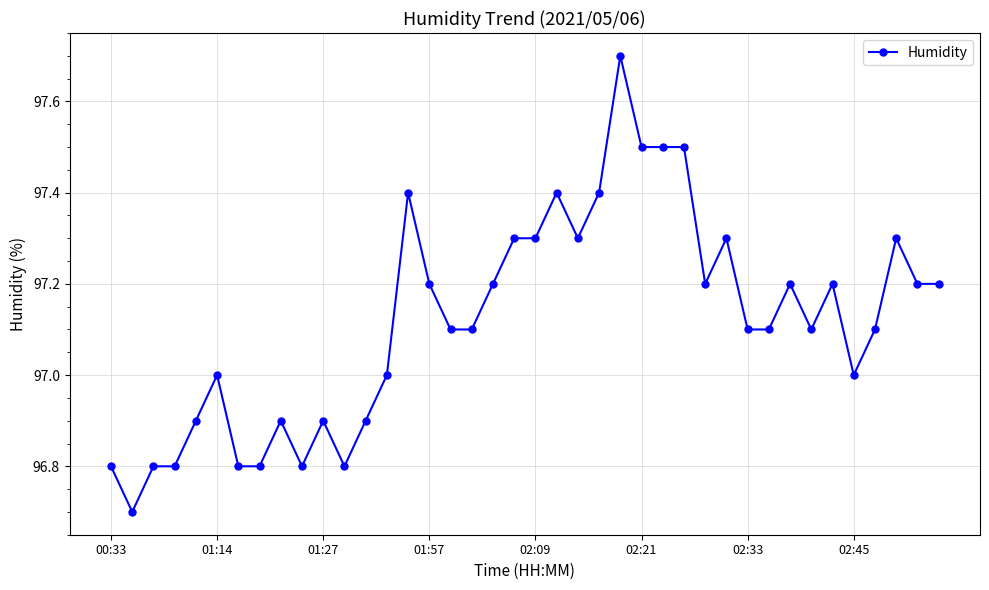

What is the value of the 25th point from the left?

97.7